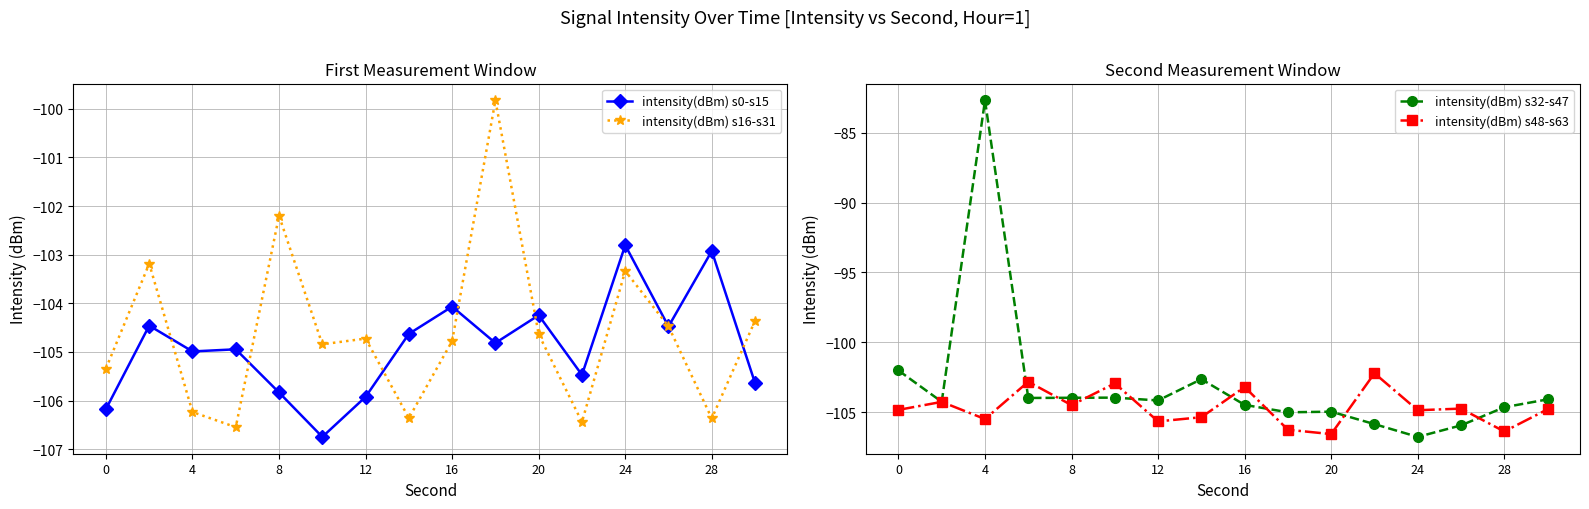

What is the difference between the second highest and second lowest values in the intensity(dBm) s48-s63 series?

3.6